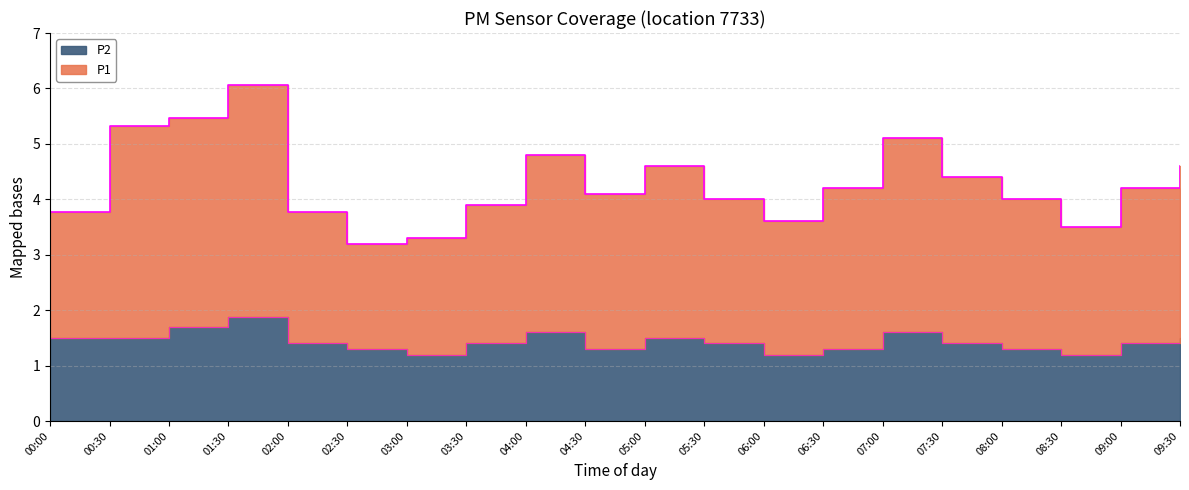

Reading left to right, list all the values displayed in this chart.

P1: 00:00=3.8	00:30=5.3	01:00=5.5	01:30=6.1	02:00=3.8	02:30=3.2	03:00=3.3	03:30=3.9	04:00=4.8	04:30=4.1	05:00=4.6	05:30=4.0	06:00=3.6	06:30=4.2	07:00=5.1	07:30=4.4	08:00=4.0	08:30=3.5	09:00=4.2	09:30=4.6
P2: 00:00=1.5	00:30=1.5	01:00=1.7	01:30=1.9	02:00=1.4	02:30=1.3	03:00=1.2	03:30=1.4	04:00=1.6	04:30=1.3	05:00=1.5	05:30=1.4	06:00=1.2	06:30=1.3	07:00=1.6	07:30=1.4	08:00=1.3	08:30=1.2	09:00=1.4	09:30=1.5